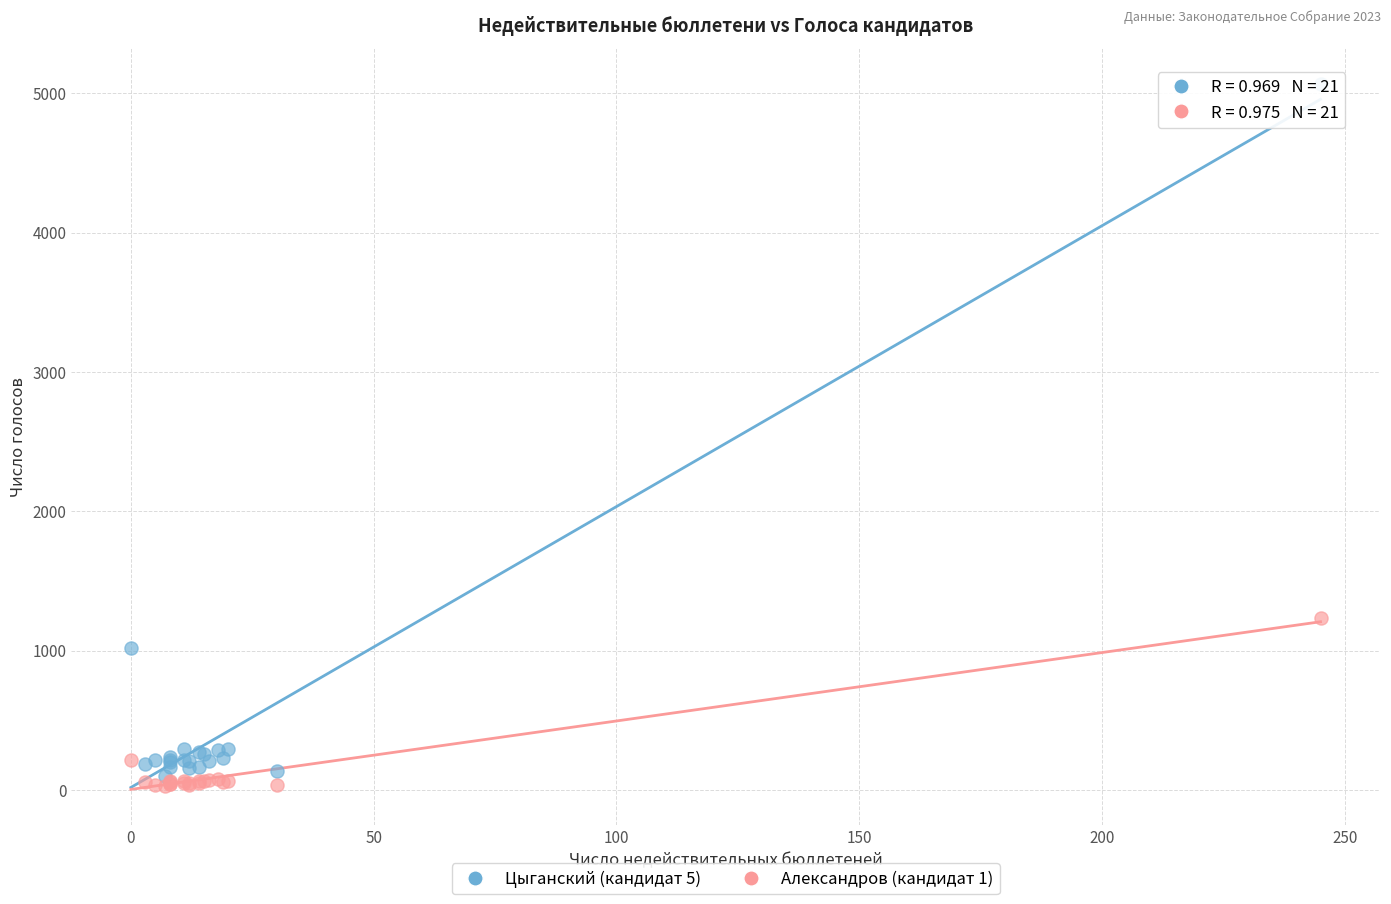

Across all series, what Y value is closest to 2550?

1233